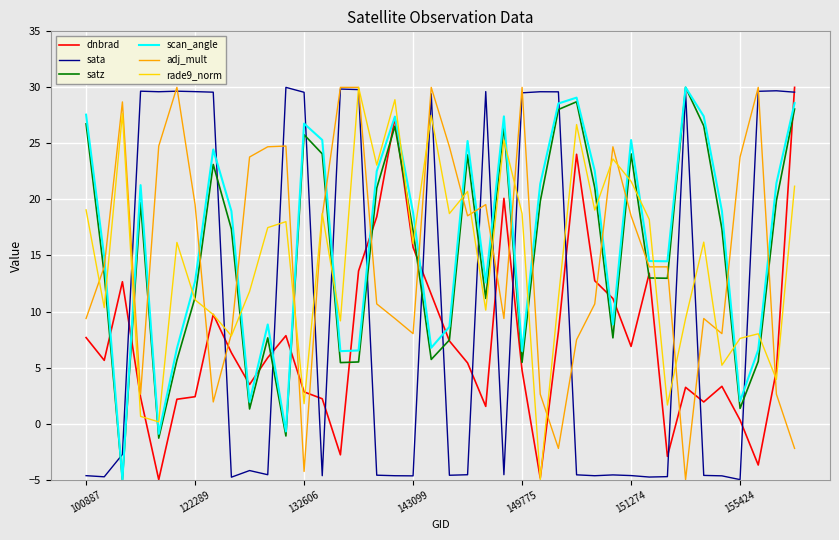

What is the smallest value displayed?

-5.0